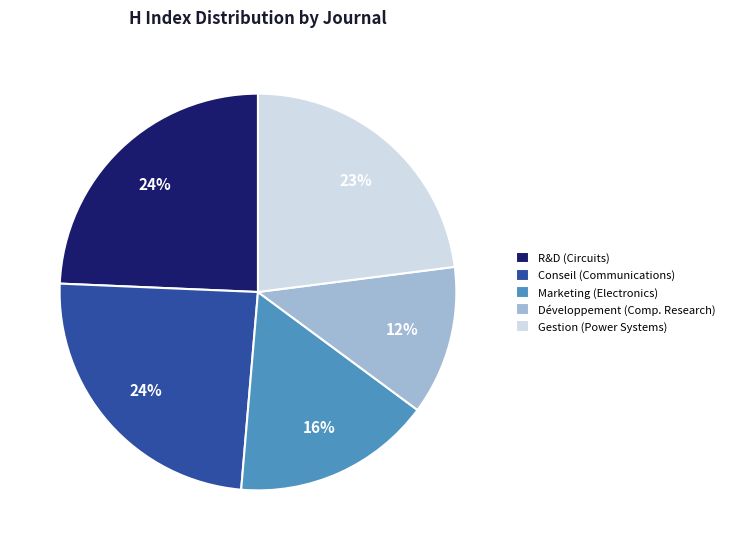

To the nearest percent, what is the difference between the largest and smallest slice percentages?

12%